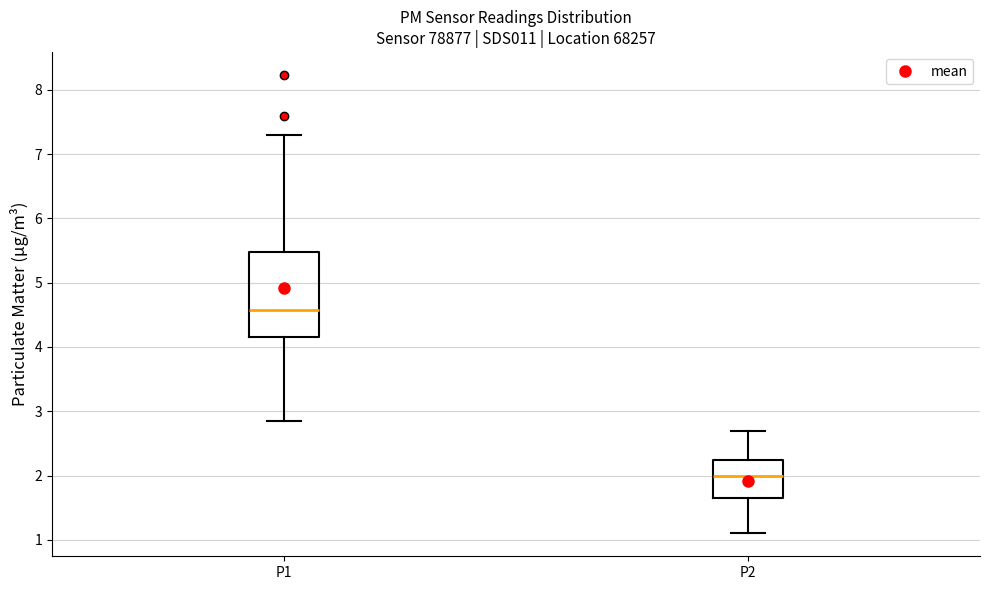

Reading left to right, transcribe this box plot: for each box, give where its median line is, the range the box spans, and where its two whiskers end, as read against the y-axis. The values are not printed on the chart, so give them approximately, as read against the axis.

P1: median 4.6, box 4.2 to 5.5, whiskers 2.9 to 7.3
P2: median 2.0, box 1.6 to 2.2, whiskers 1.1 to 2.7